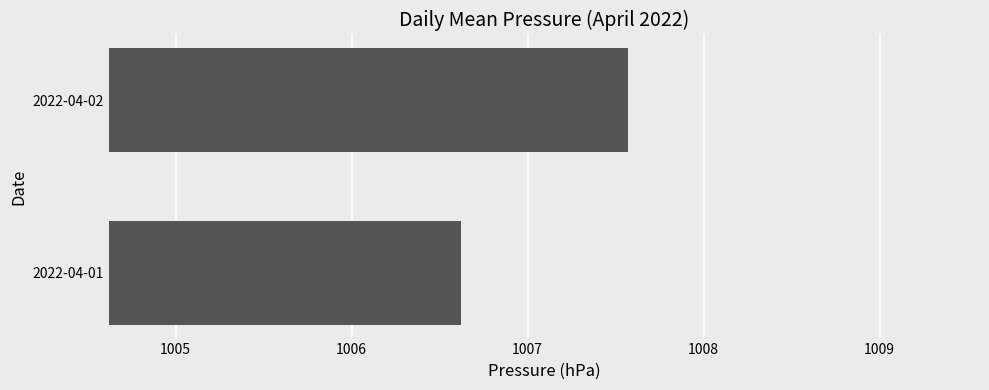

At which category does the chart reach its peak across all series?

2022-04-02